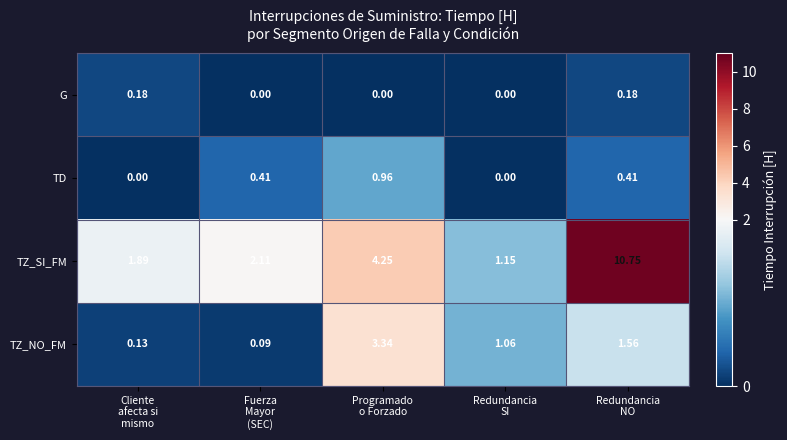

Which series has the largest total across all categories?

TZ_SI_FM